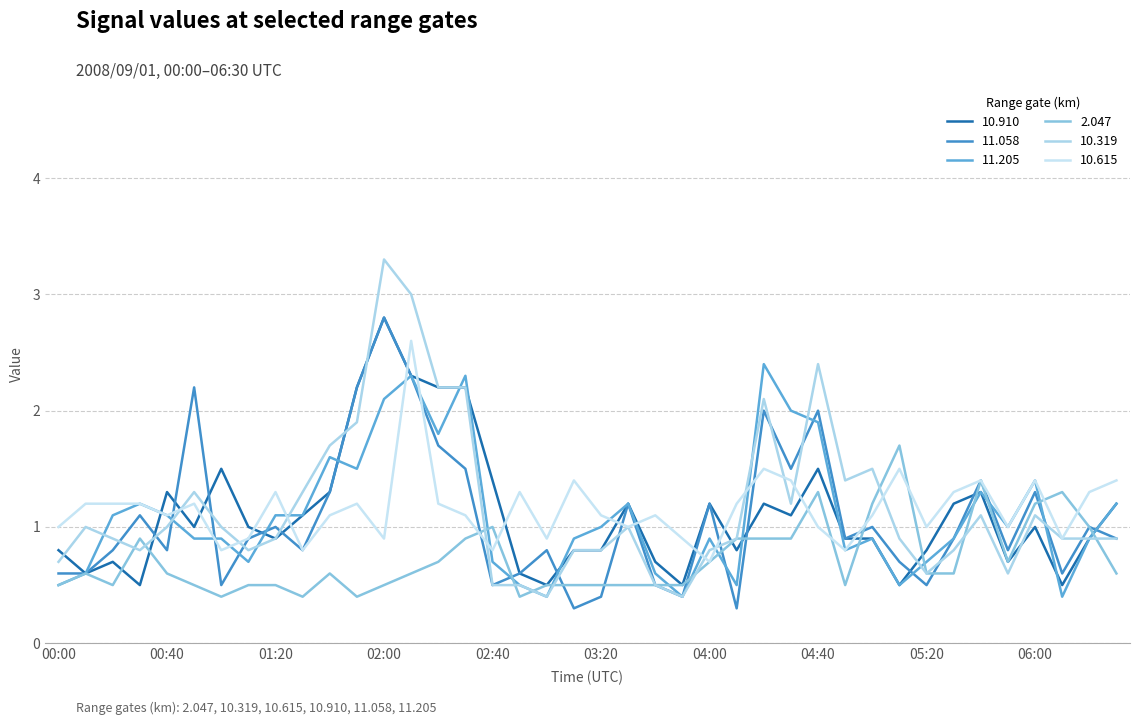

What is the average value of the 10.319 series?

1.2